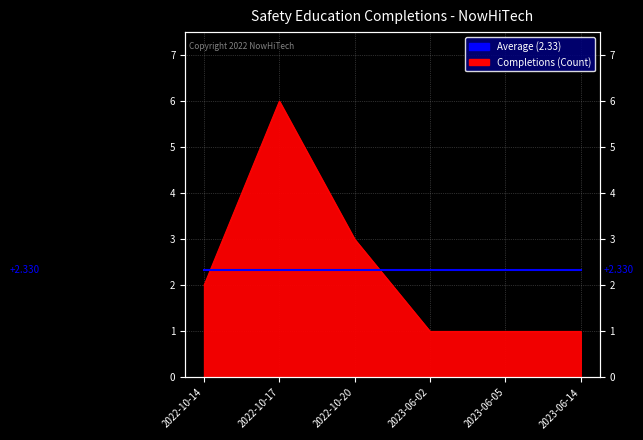

Approximately how many times larger is the value at 2022-10-14 compared to 2022-10-17?

0.3